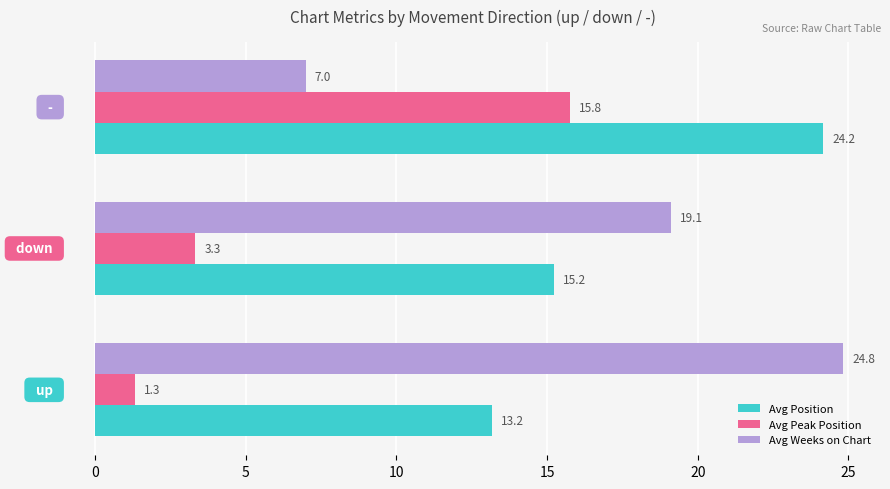

Which series has the widest spread of values?

Avg Weeks on Chart